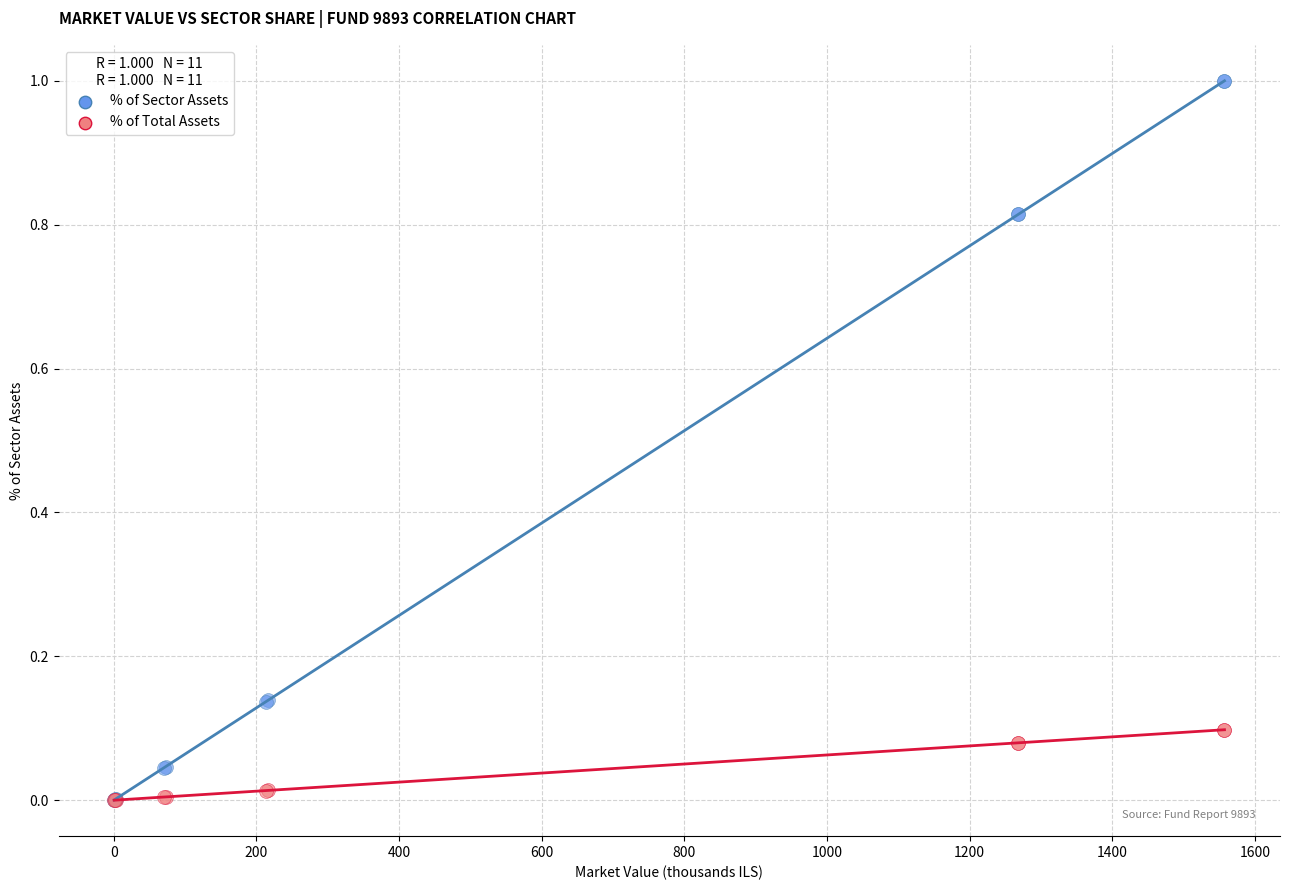

What are all the series names shown in the legend?

% of Sector Assets, % of Total Assets